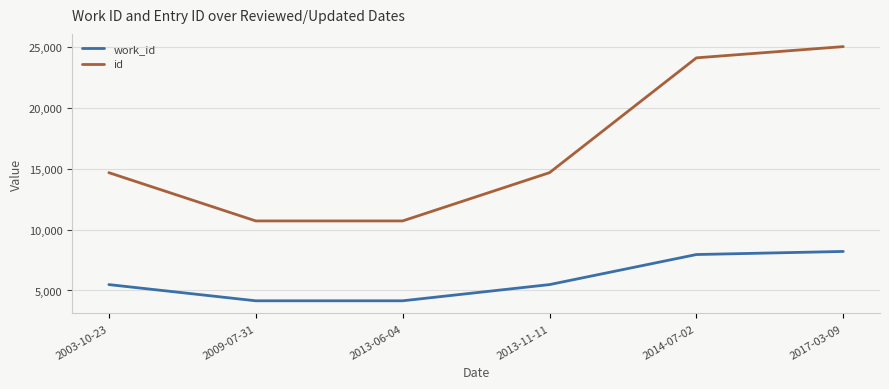

List the series in order of their peak value, highest first.

id, work_id